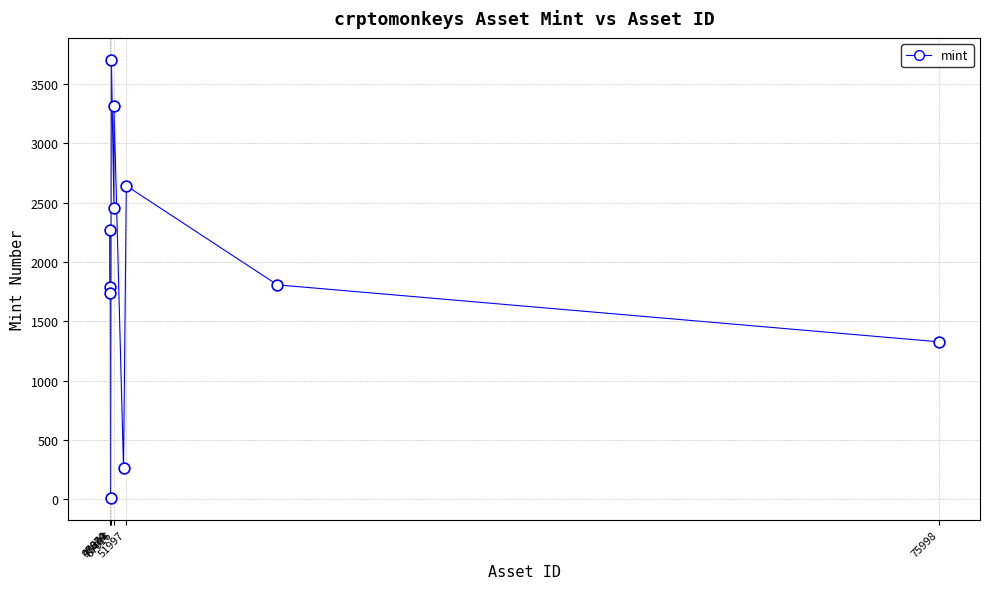

What is the average Y value?

1939